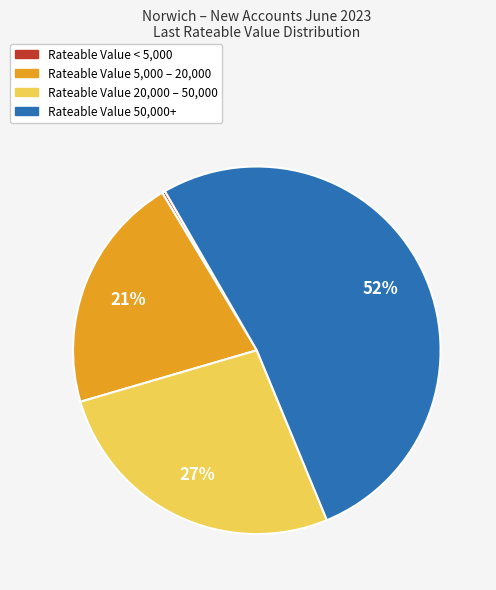

To the nearest percent, what is the difference between the largest and smallest slice percentages?

52%